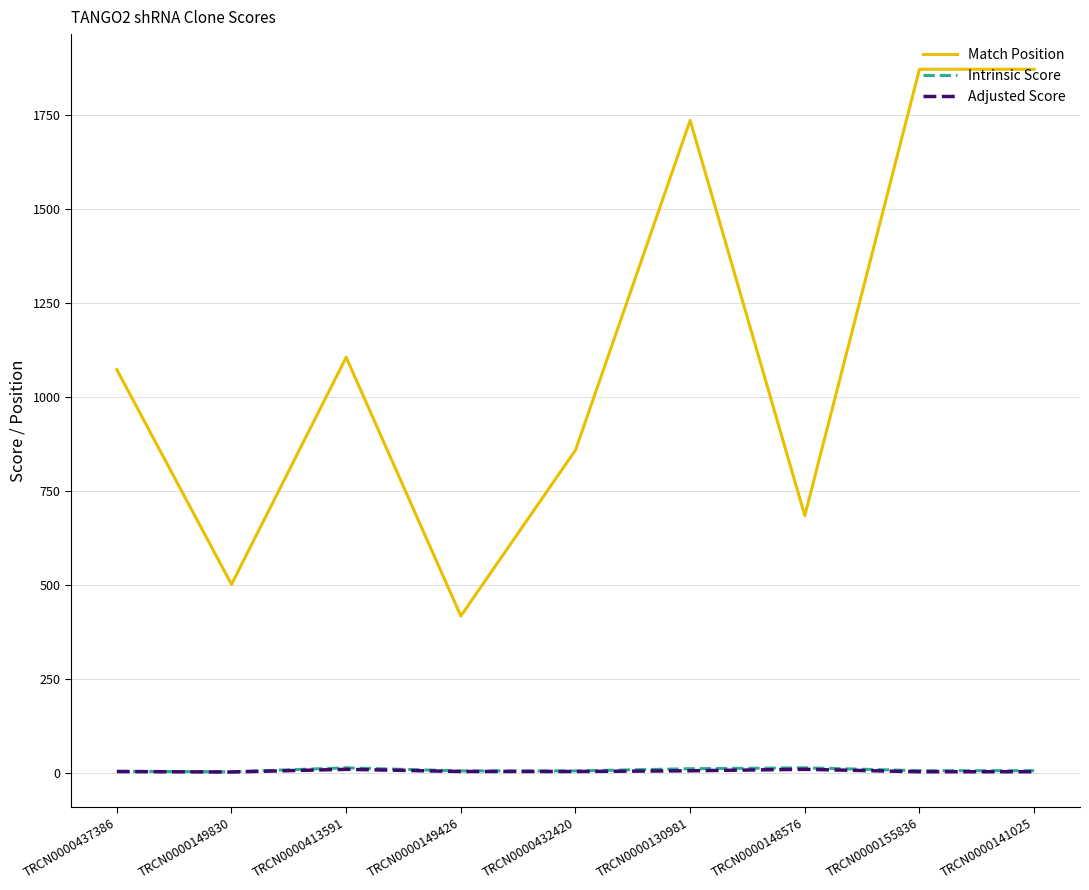

What position from the left is TRCN0000148576?

7